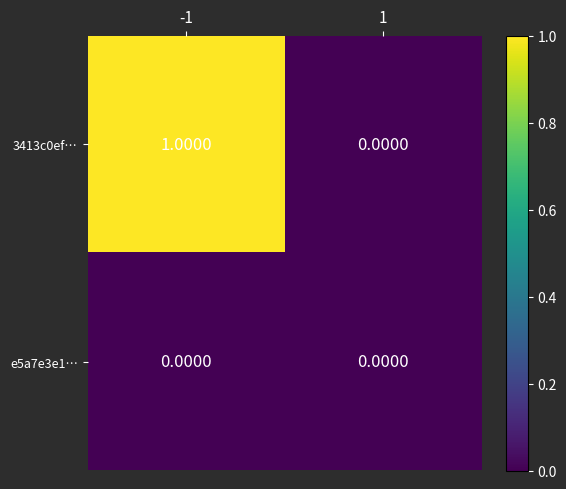

Which series has the widest spread of values?

3413c0ef…